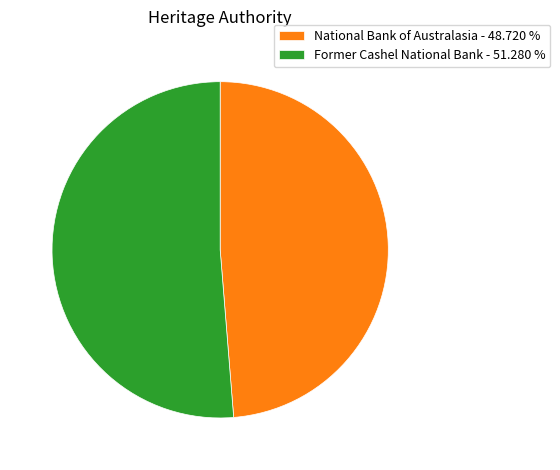

Between National Bank of Australasia - 48.720 % and Former Cashel National Bank - 51.280 %, which is larger?

Former Cashel National Bank - 51.280 %